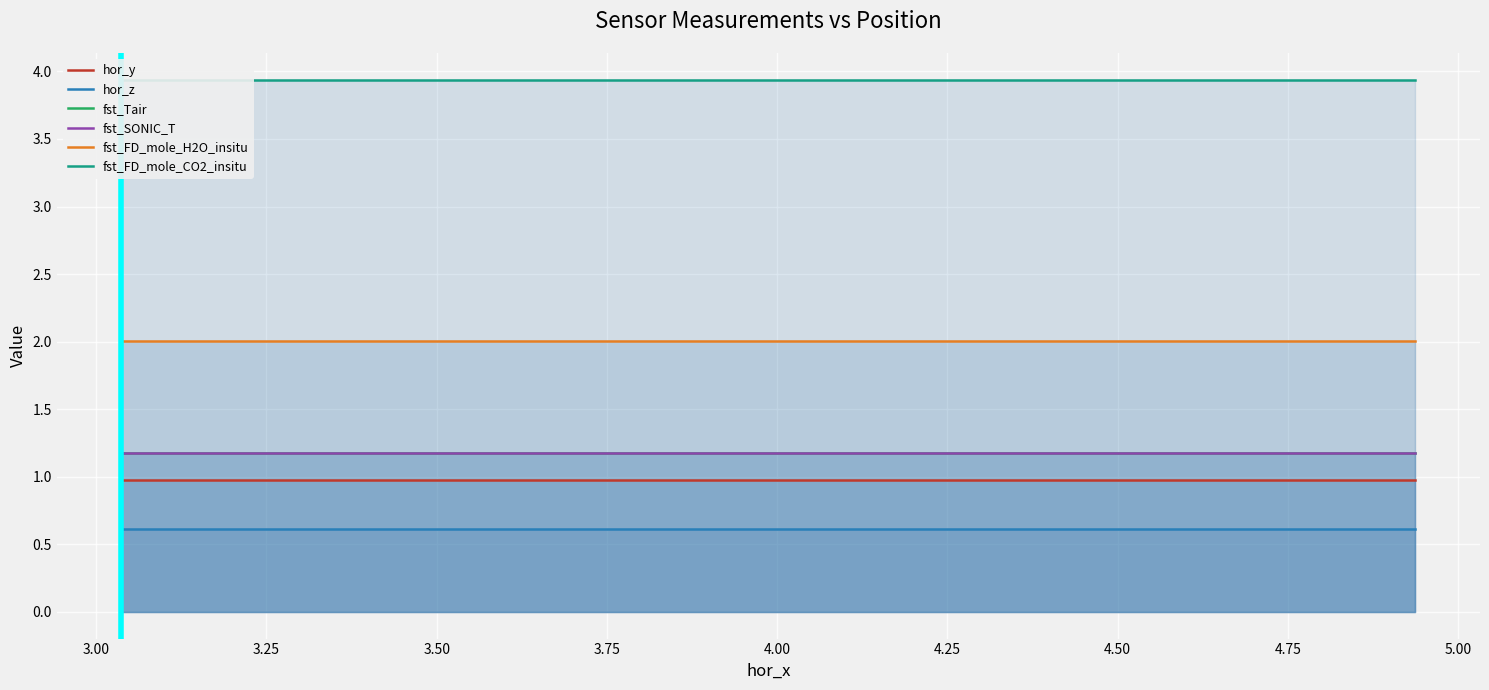

True or false: fst_Tair and fst_FD_mole_H2O_insitu intersect in this chart.

False